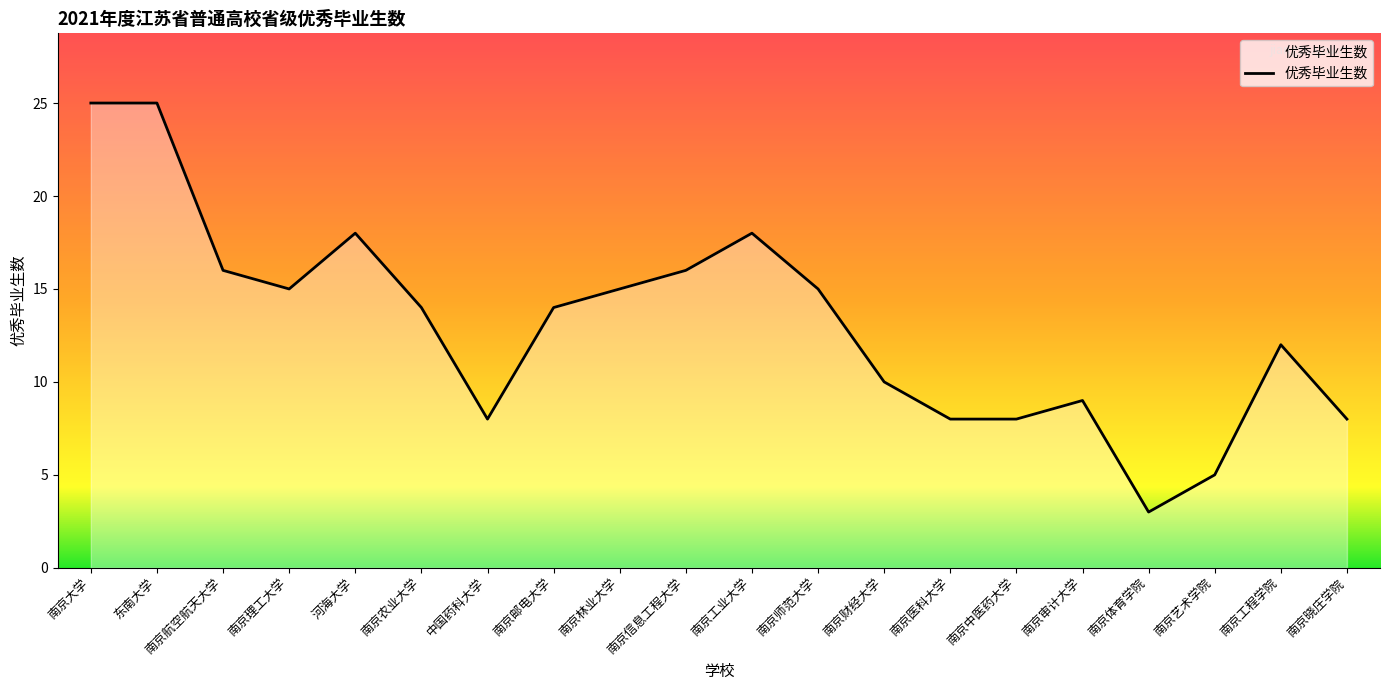

How many series are shown in this chart?

1